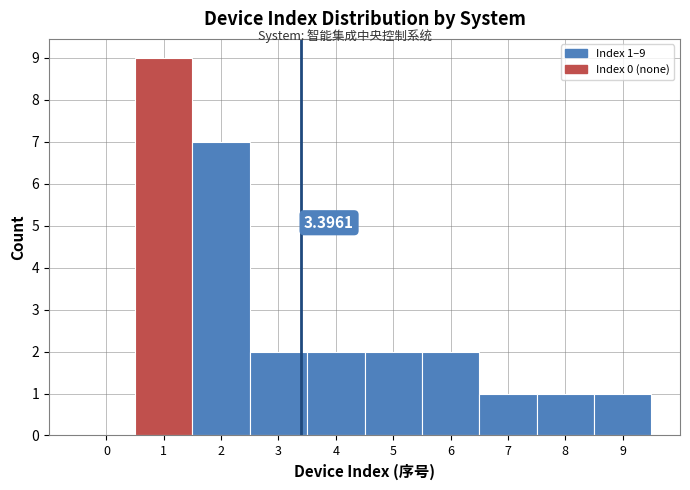

Which range on the x-axis has the tallest bar?

0.5 to 1.5